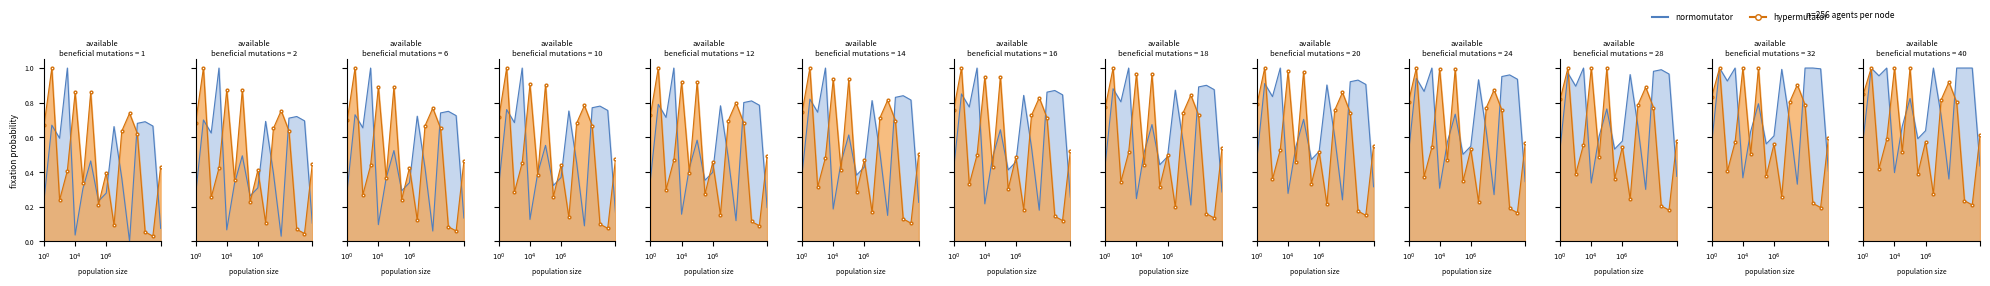

Is the value of hypermutator at 26 greater than the value of normomutator at 6?

No